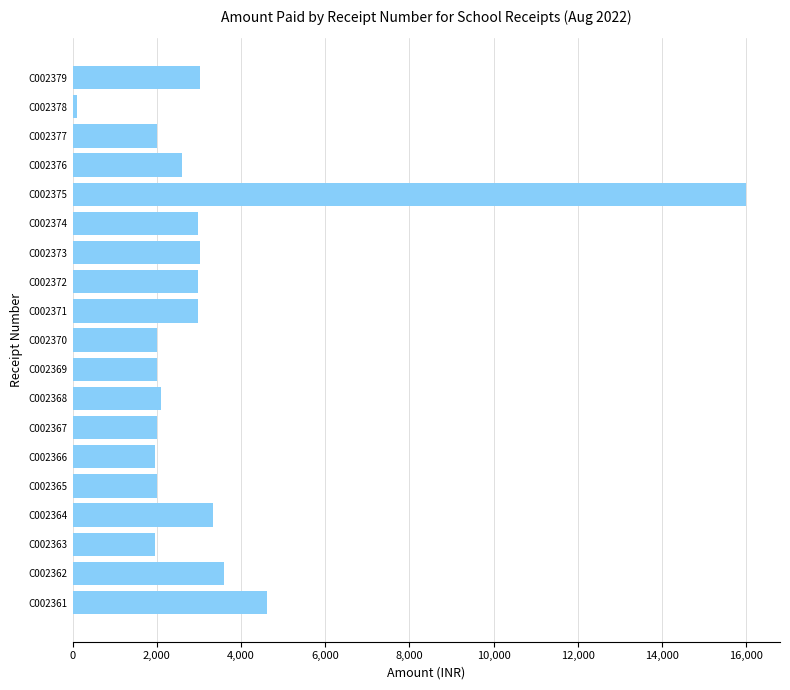

What is the maximum value shown in the chart?

16000